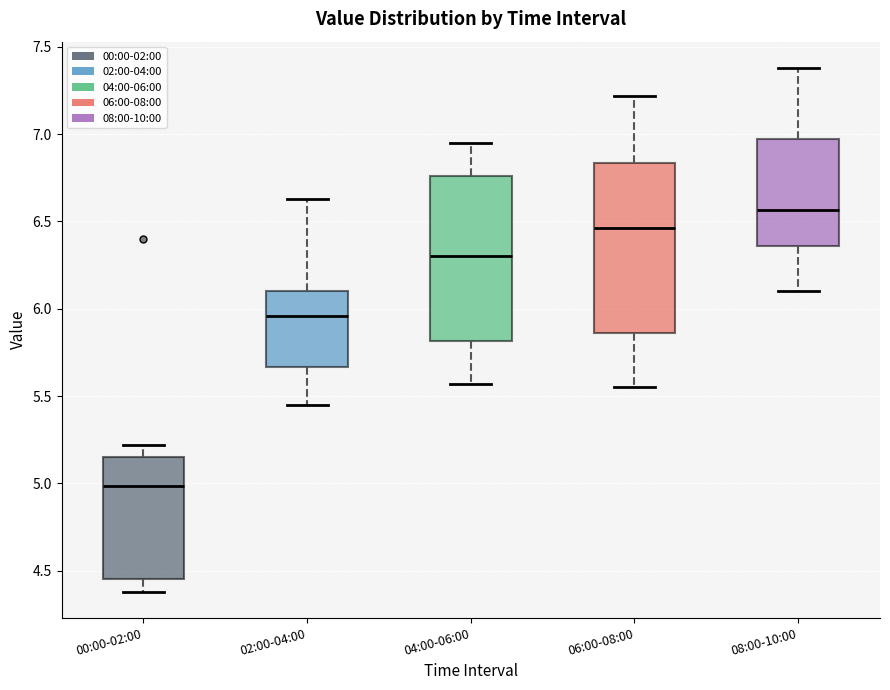

Where does the median line of the box for 06:00-08:00 sit on the y-axis? The values are not printed on the chart, so give them approximately, as read against the axis.

6.45